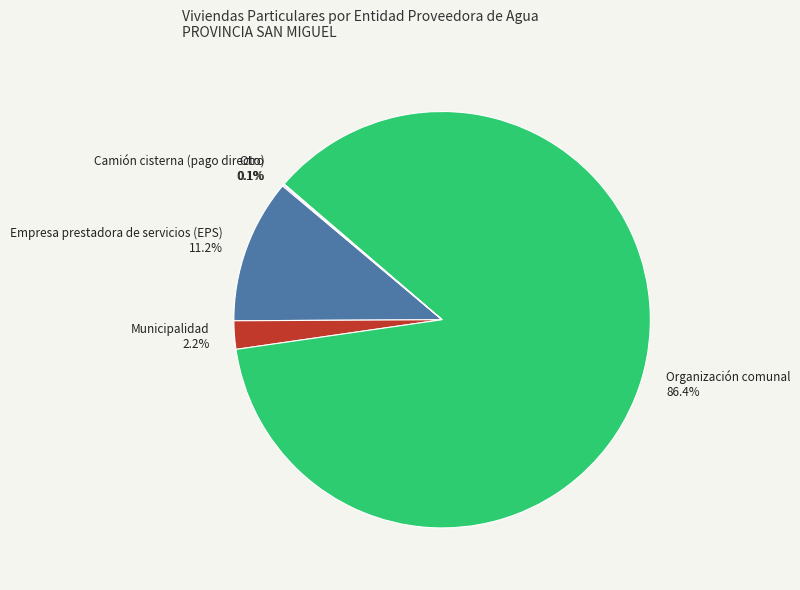

Approximately how many times larger is the value at Empresa prestadora de servicios (EPS) compared to Municipalidad?

5.1